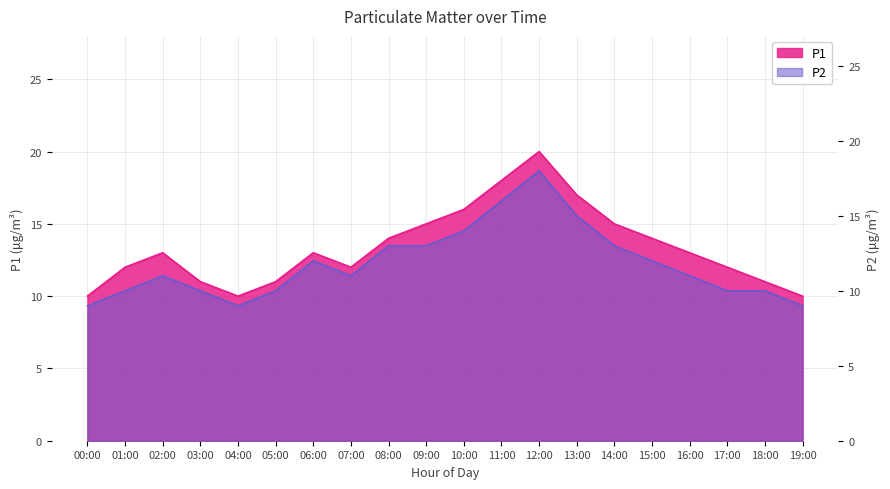

List the series in order of their overall mean, highest first.

P1, P2